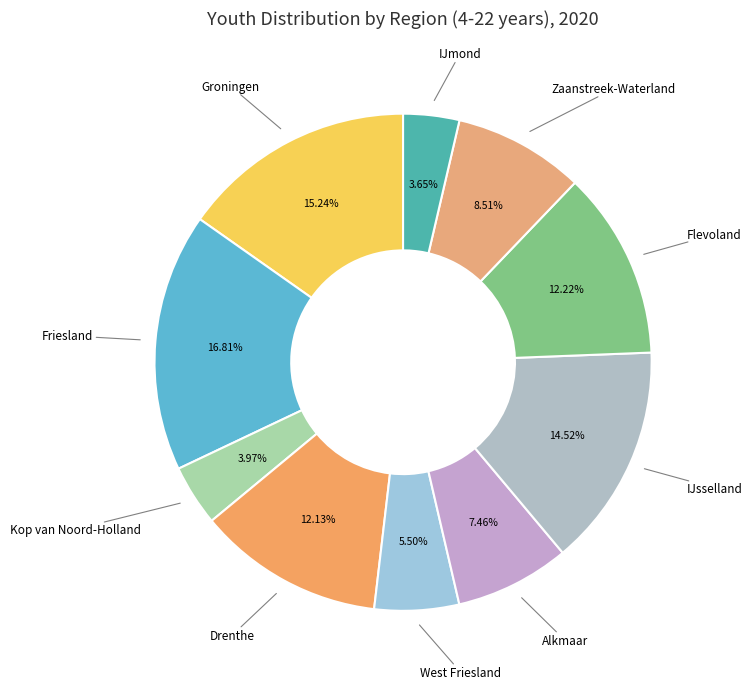

Which category has the biggest portion of the pie?

Friesland